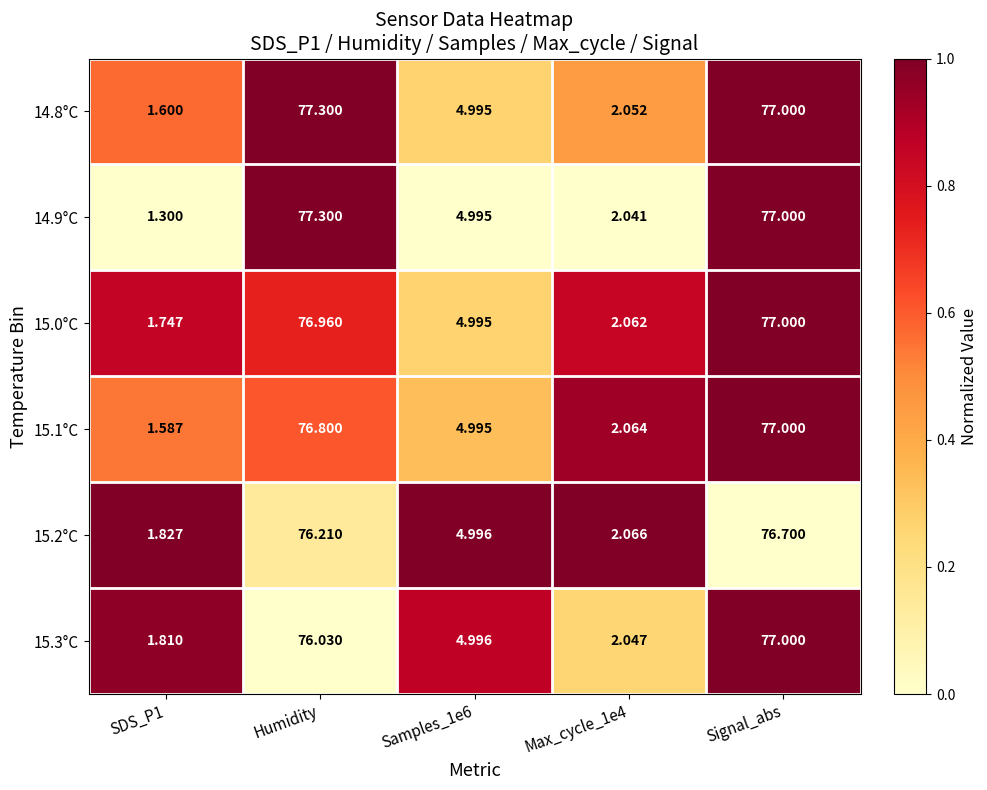

At which category is the sum across all series the highest?

Signal_abs